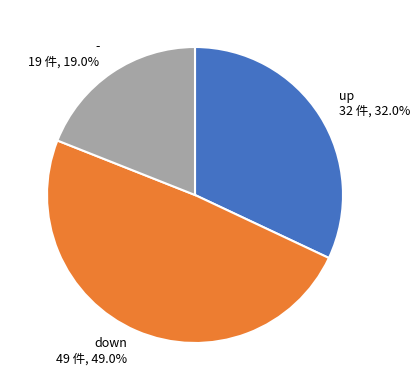

Is it true that - is 19% of the pie?

True